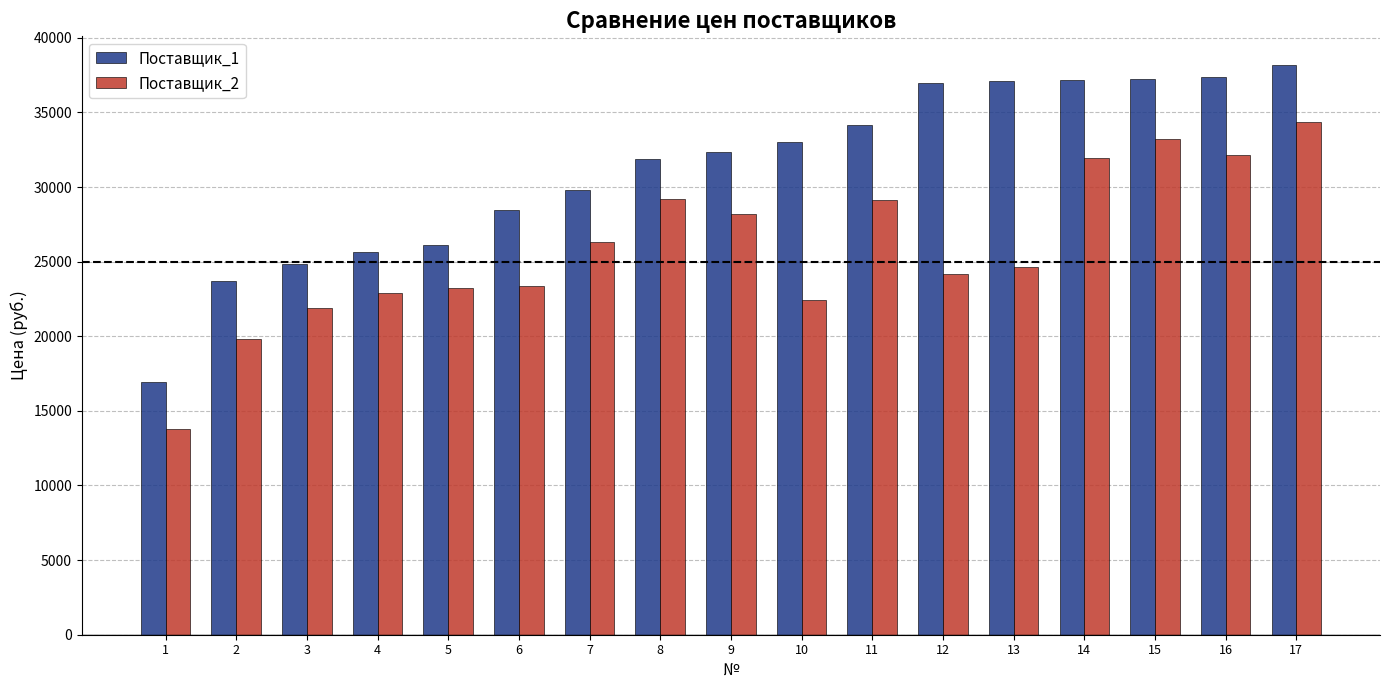

At 9, list the series in order from smallest to largest.

Поставщик_2, Поставщик_1